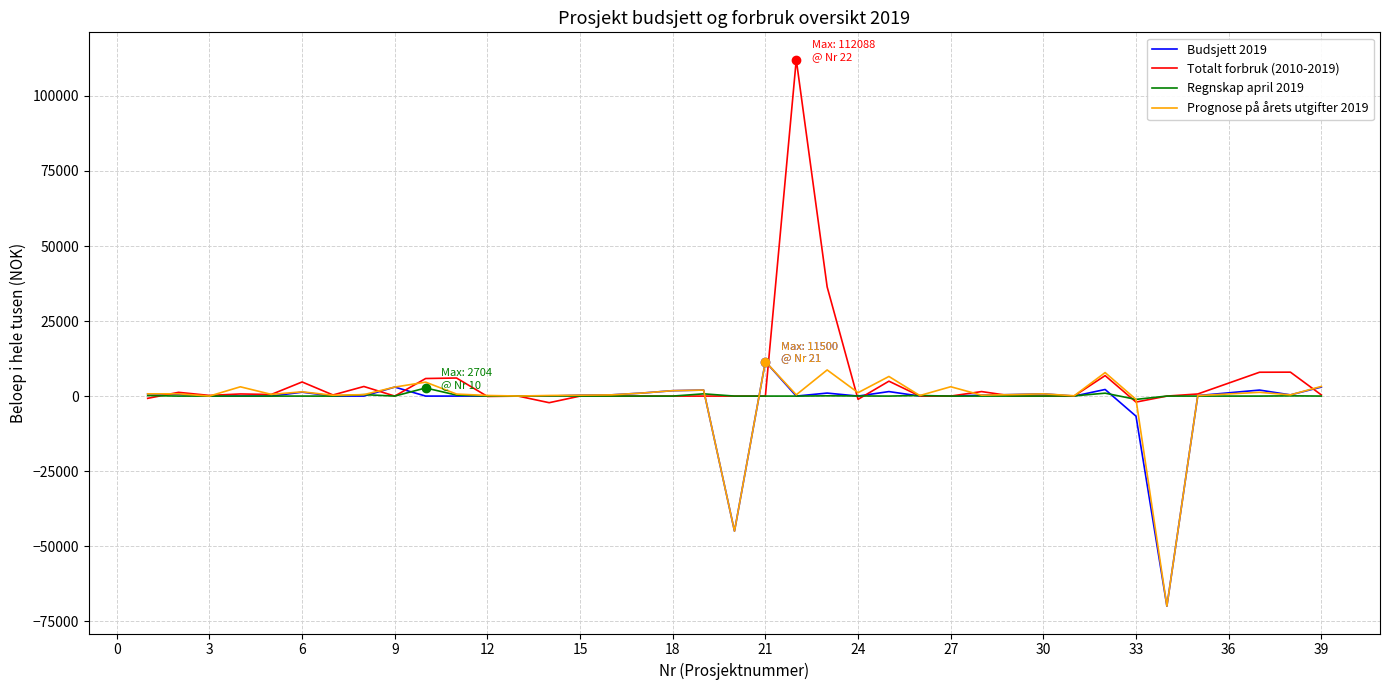

Which series has the largest range (max minus min)?

Totalt forbruk (2010-2019)